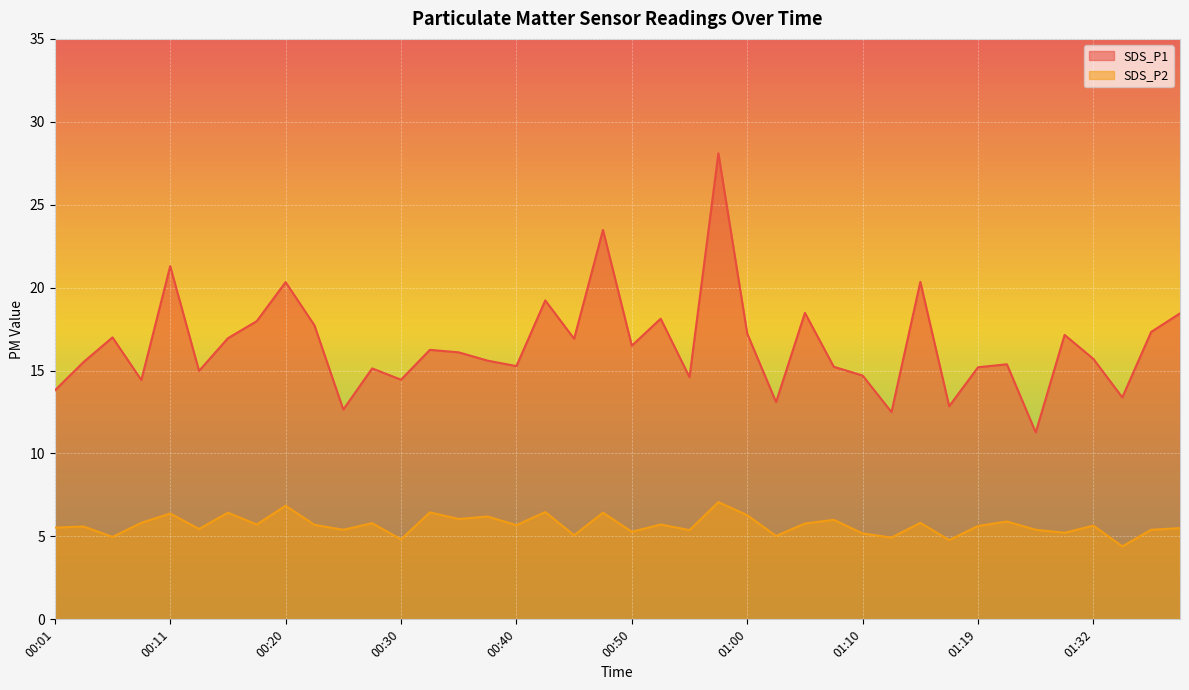

What are all the series names shown in the legend?

SDS_P1, SDS_P2